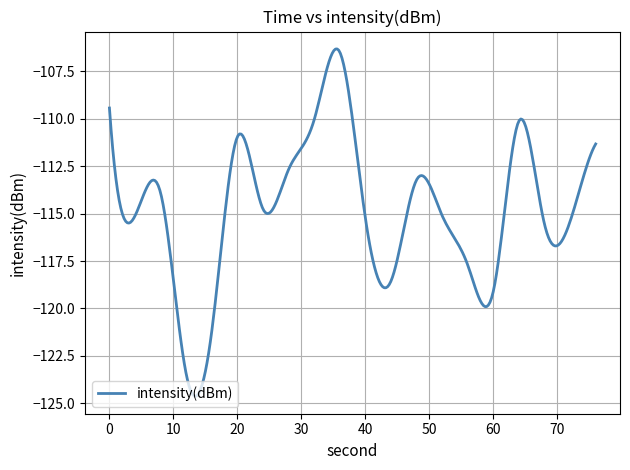

What is the difference between the maximum and minimum values?

18.3